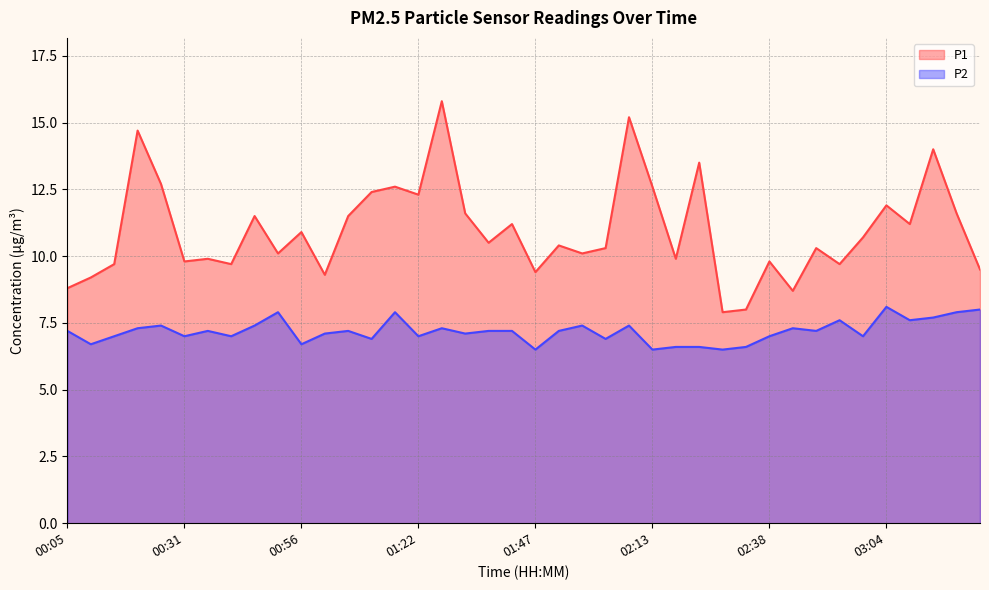

The value of P1 at 00:10 is 9.2. True or false?

True